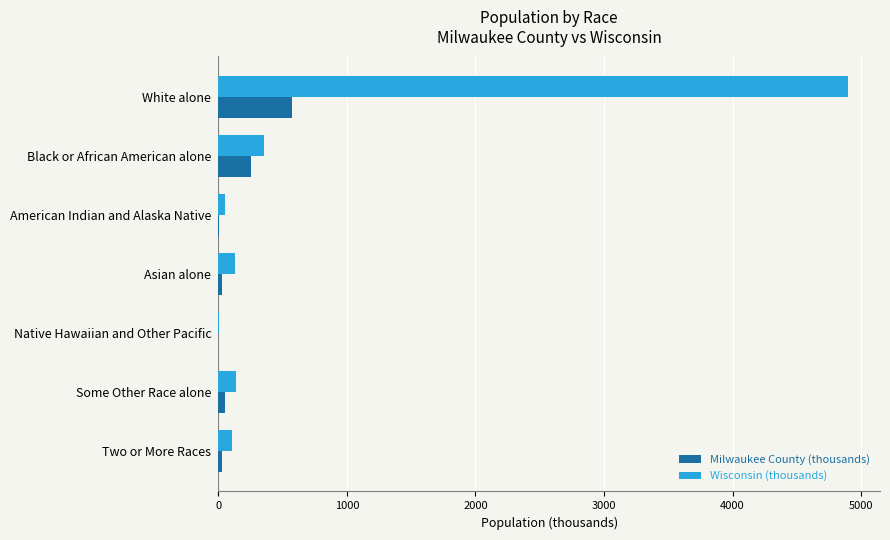

The Wisconsin (thousands) series shows 197.4 at Black or African American alone. True or false?

False